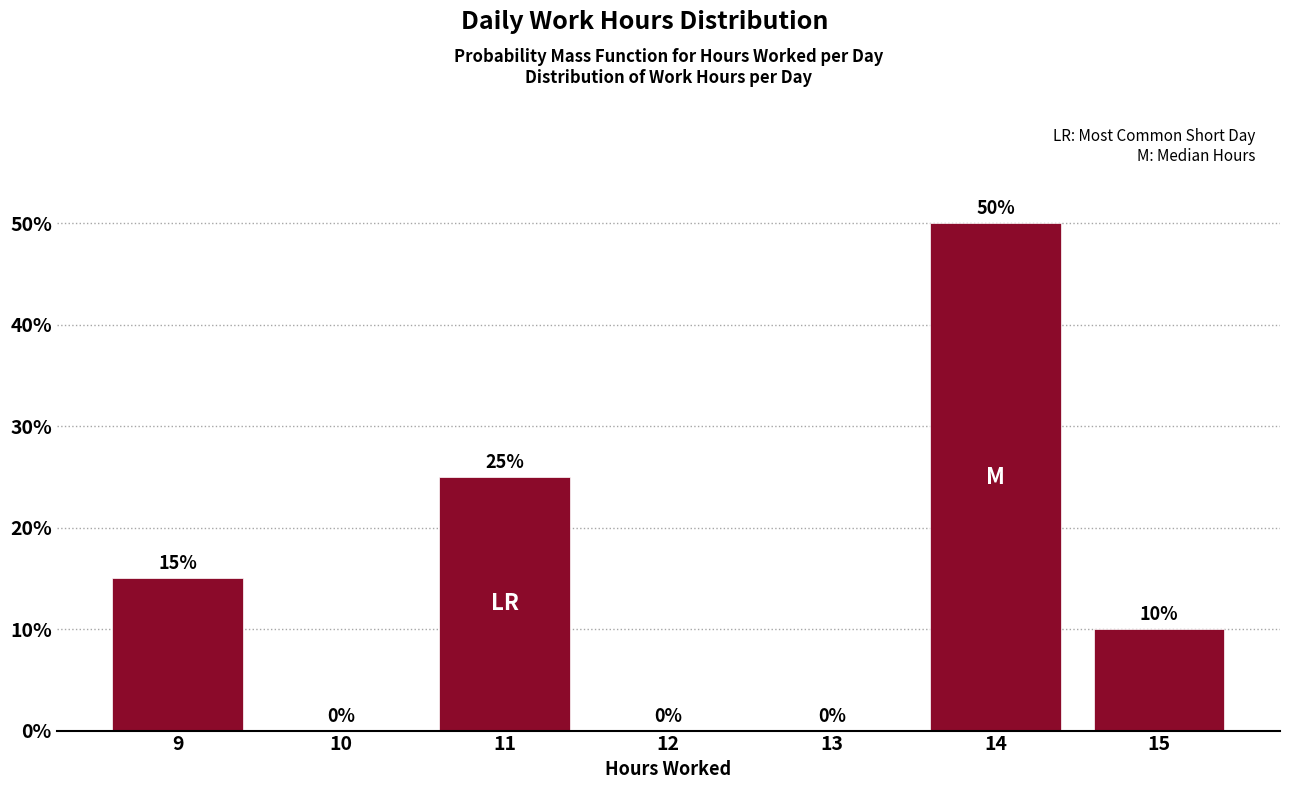

Reading left to right, what are all the values shown in this chart?

9=15	10=0	11=25	12=0	13=0	14=50	15=10